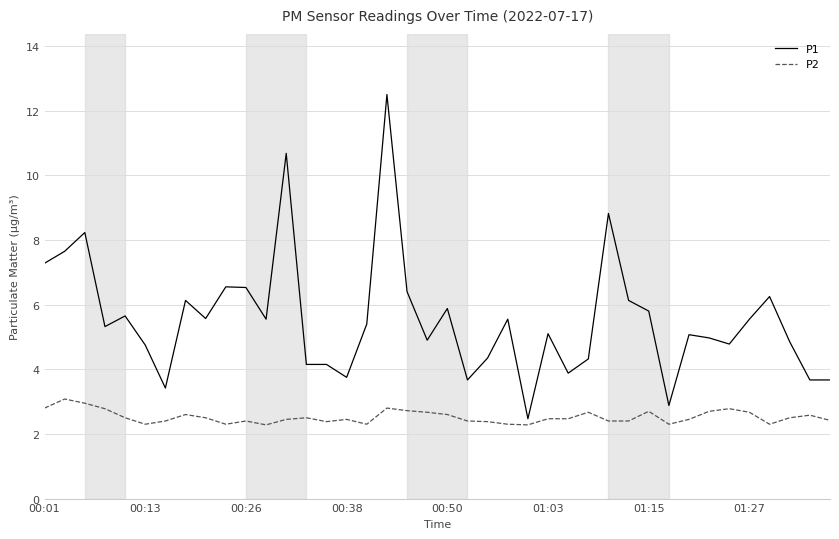

Which series has the widest spread of values?

P1